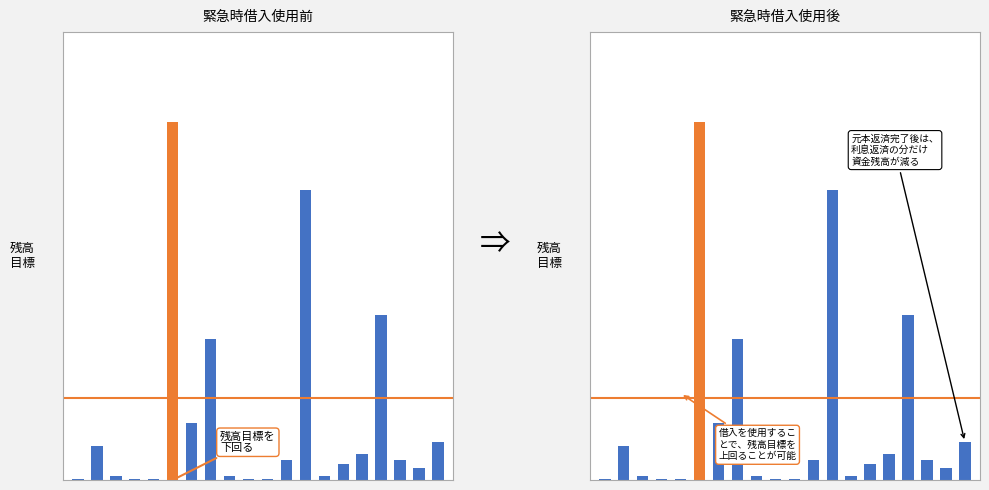

At which label does the data first exceed 11950000?

1